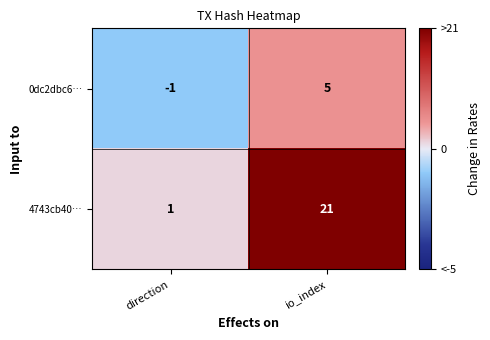

Where is 0dc2dbc6… nearest to the value 2?

direction